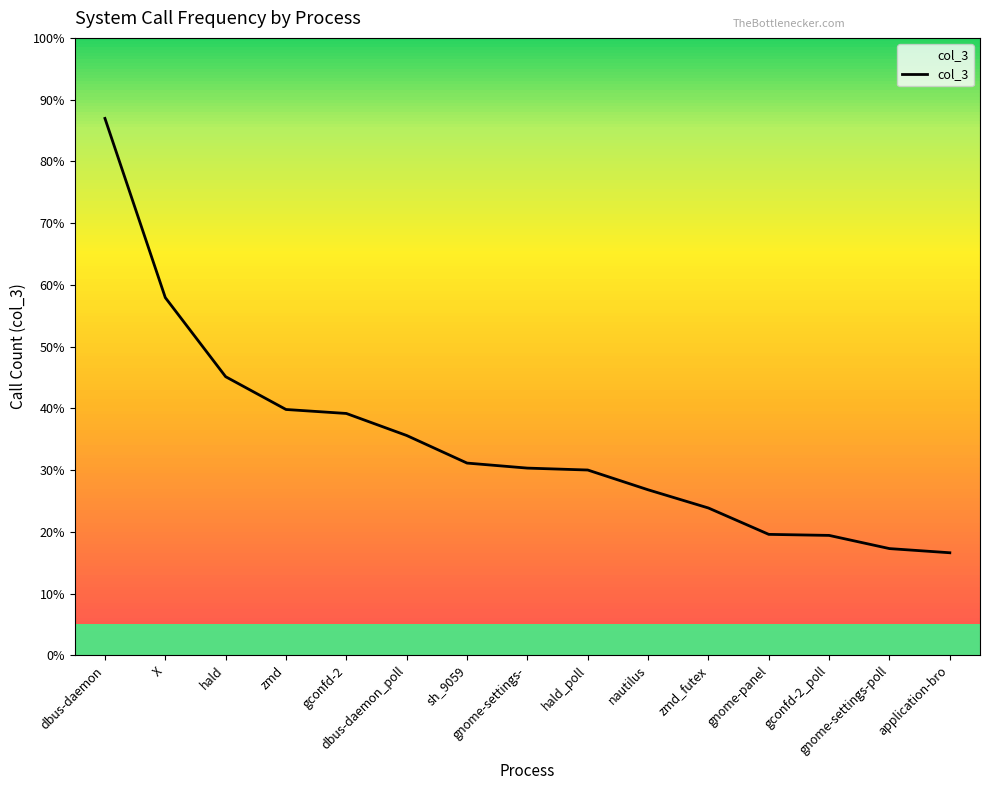

Reading right to left, list all the values displayed in this chart.

591	615	691	697	849	954	1068	1079	1108	1267	1394	1417	1606	2062	3095